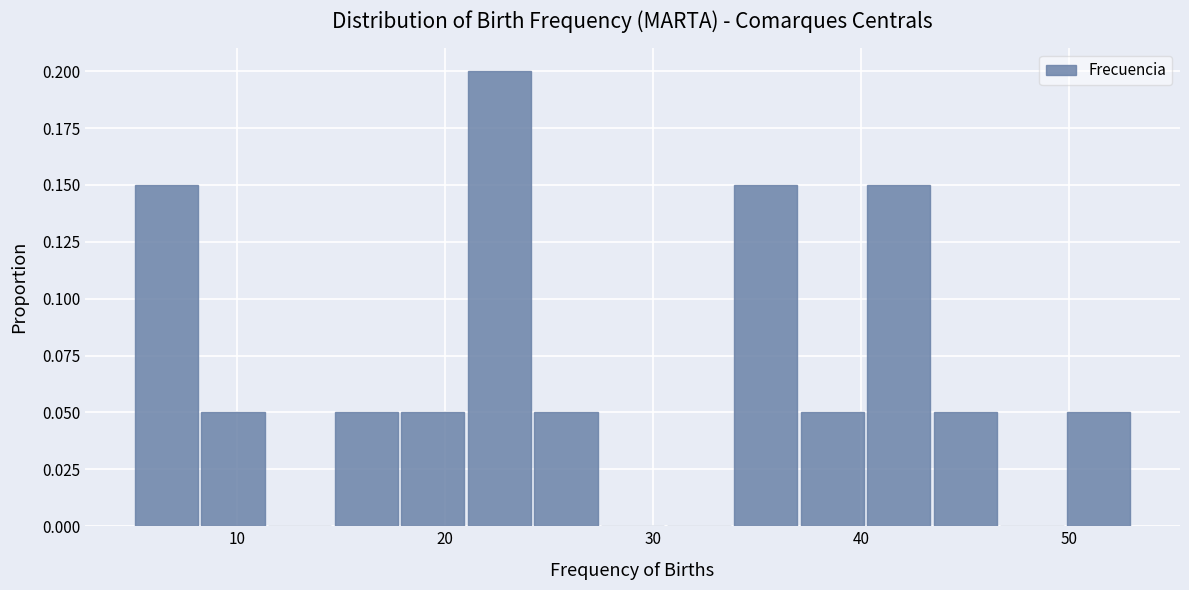

Around what value on the x-axis is the tallest bar? Give the approximate position of its centre, as read against the axis.

23